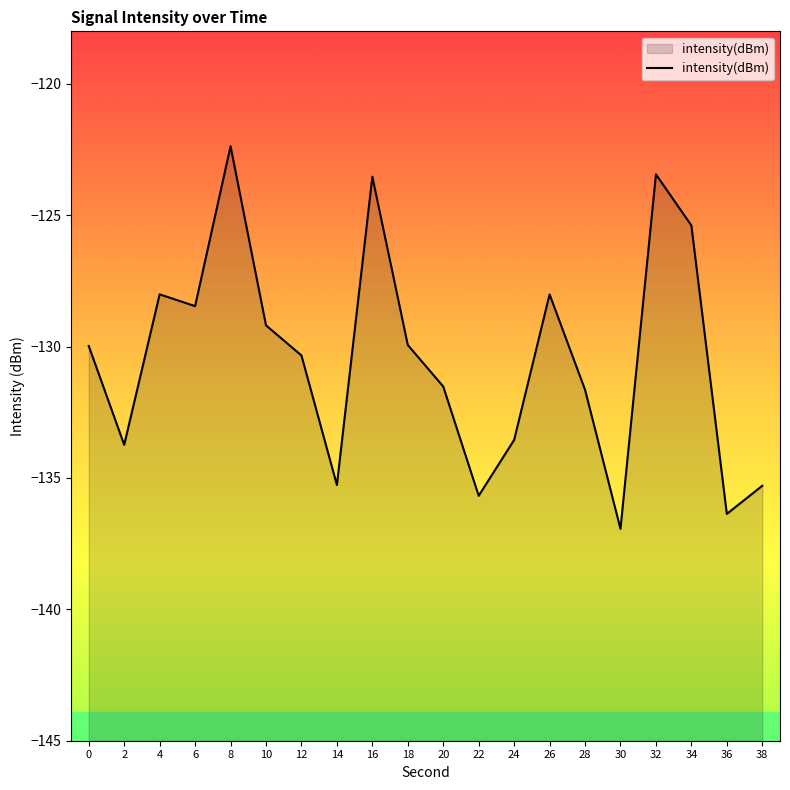

Rank the categories by value from lowest to highest.

30, 36, 22, 38, 14, 2, 24, 28, 20, 12, 0, 18, 10, 6, 26, 4, 34, 16, 32, 8